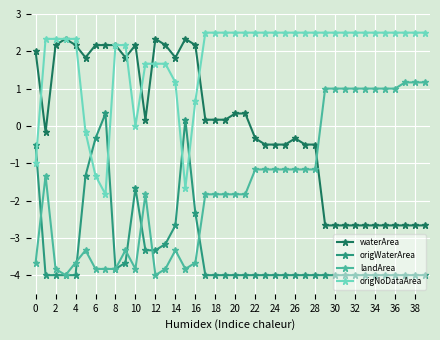

How many positive values does the landArea series have?

11